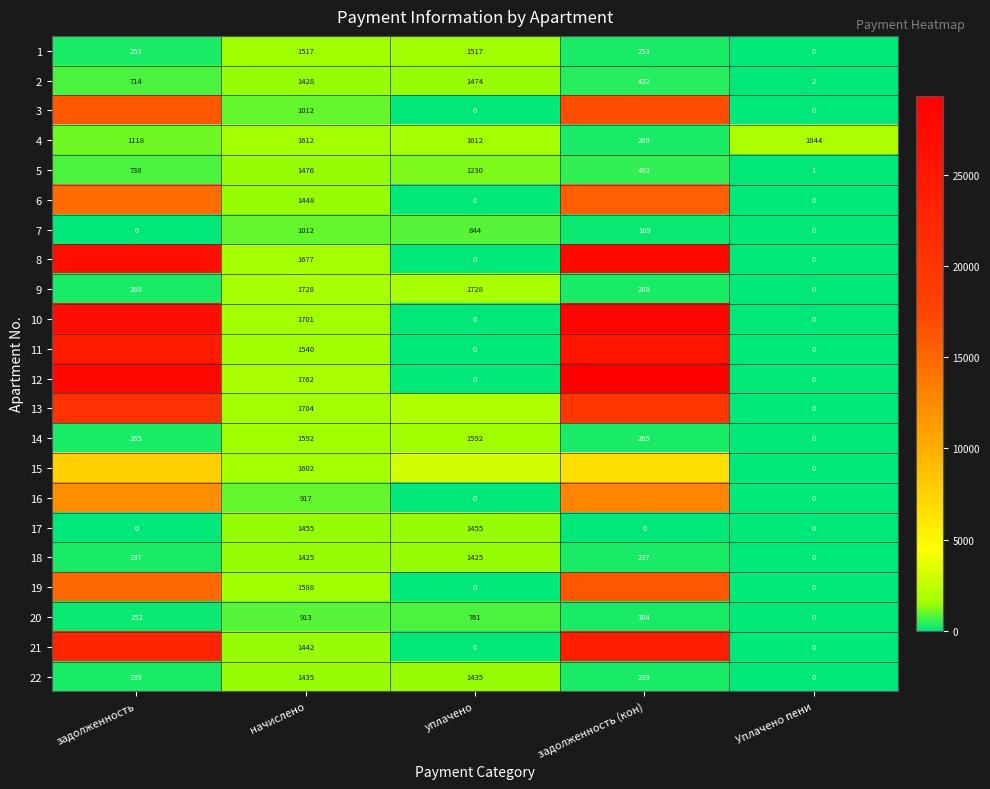

At which label does 4 reach its minimum?

задолженность (кон)